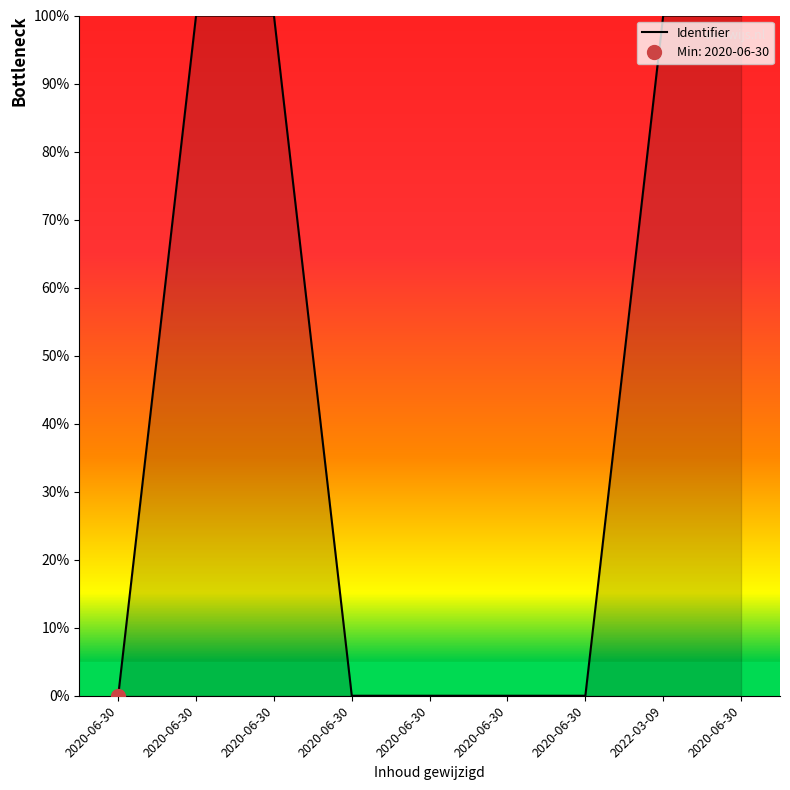

How many lines are shown in the chart?

1